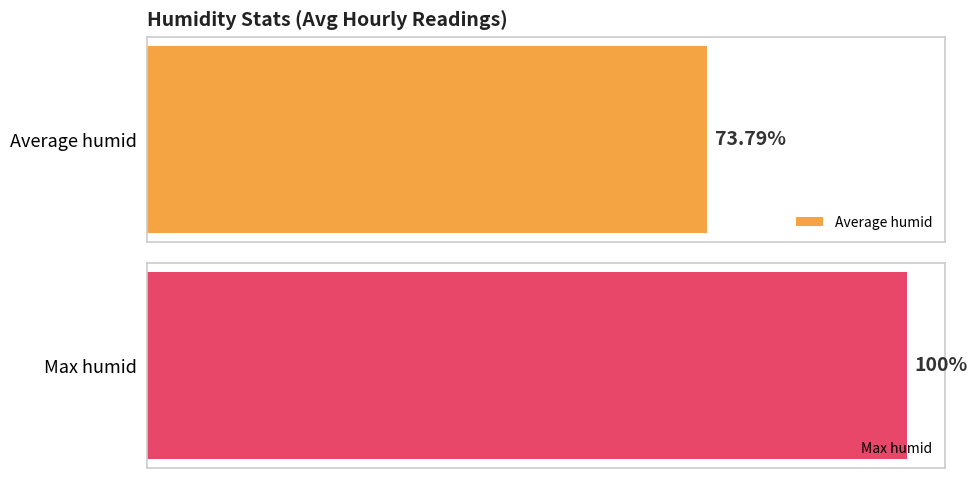

True or false: Max humid has a value of 100.0 at 18:00.

True